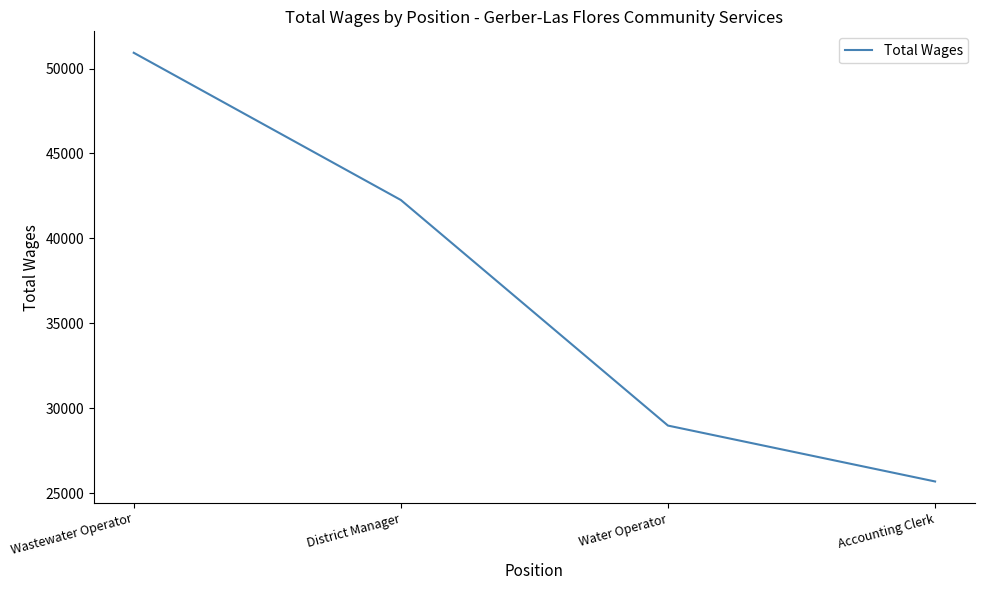

What is the smallest value displayed?

25704